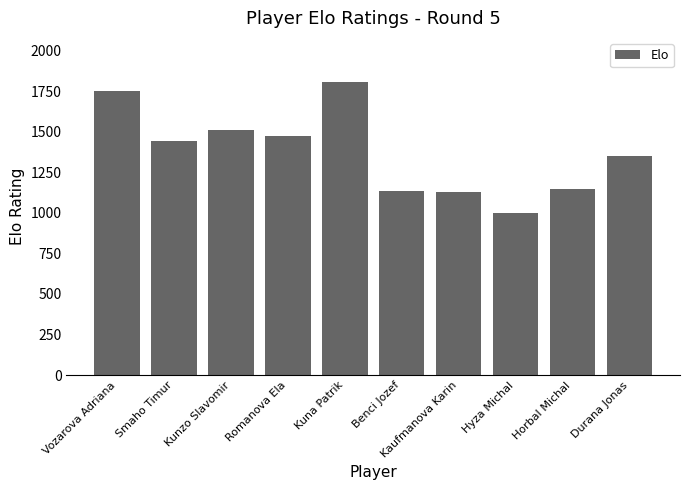

Where does the data first go above 1441?

Vozarova Adriana